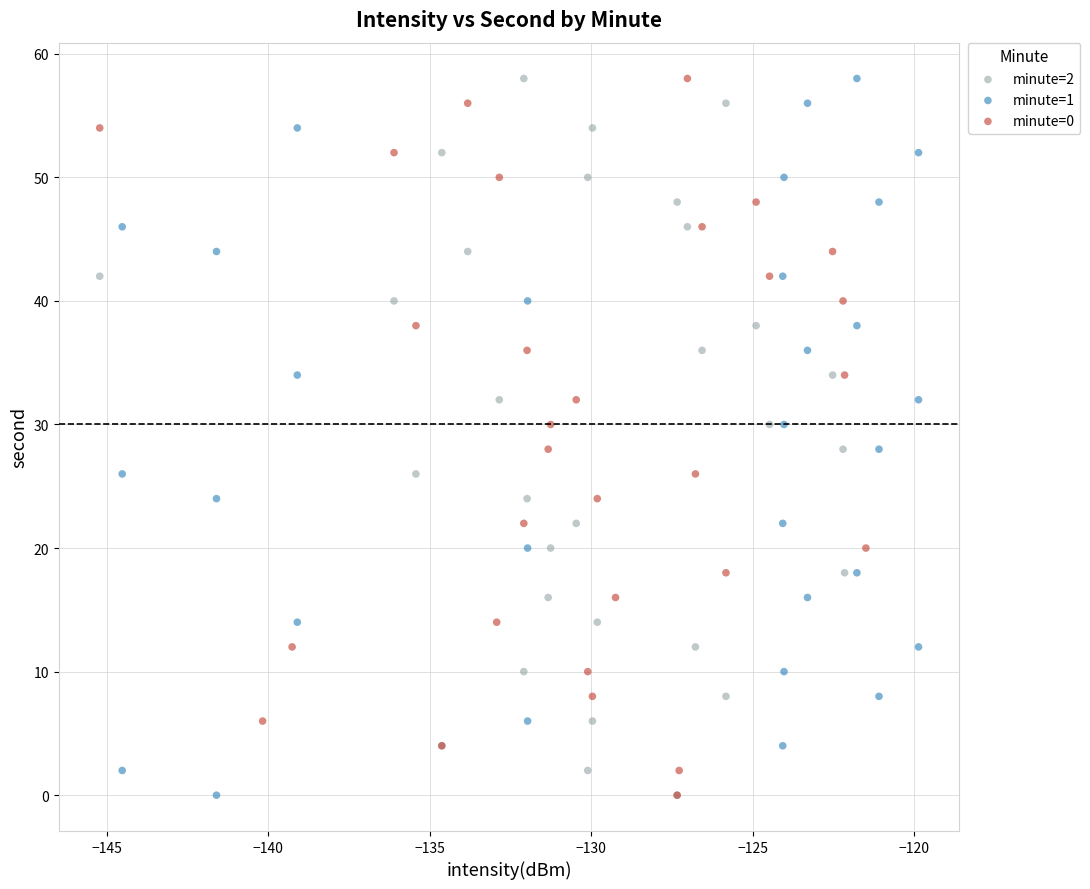

What are all the series names shown in the legend?

minute=2, minute=1, minute=0